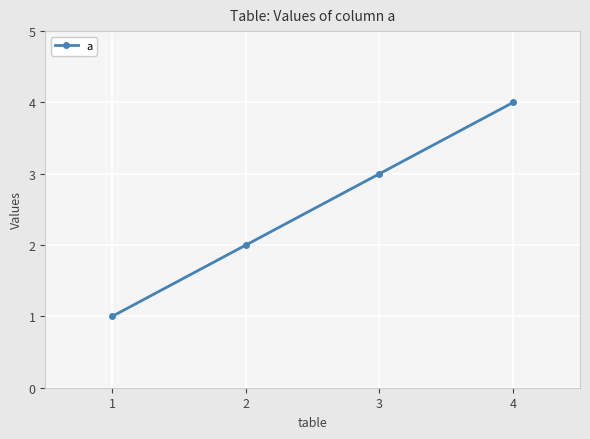

How many categories are shown in the chart?

4